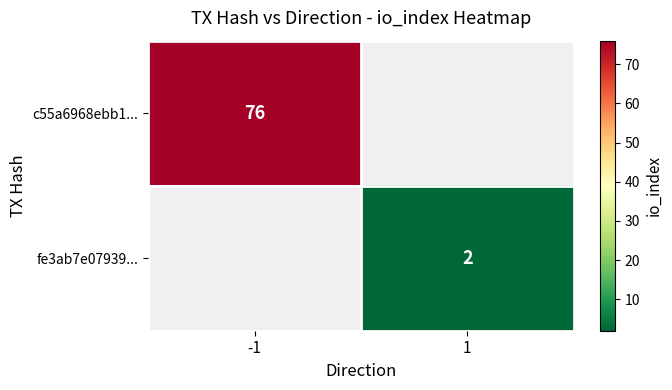

The c55a6968ebb1... series shows 111.7 at -1. True or false?

False